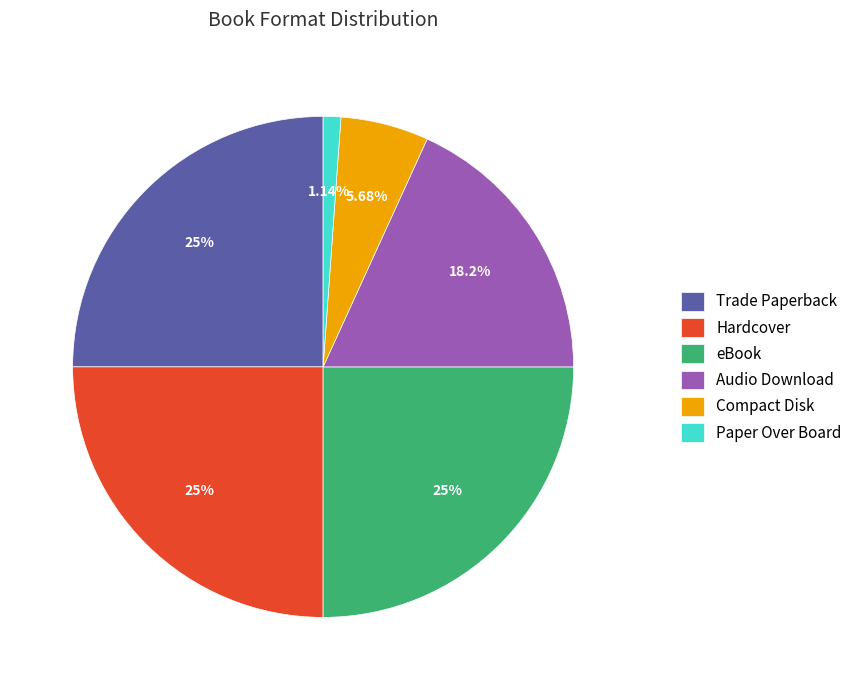

Which slice is the smallest?

Paper Over Board